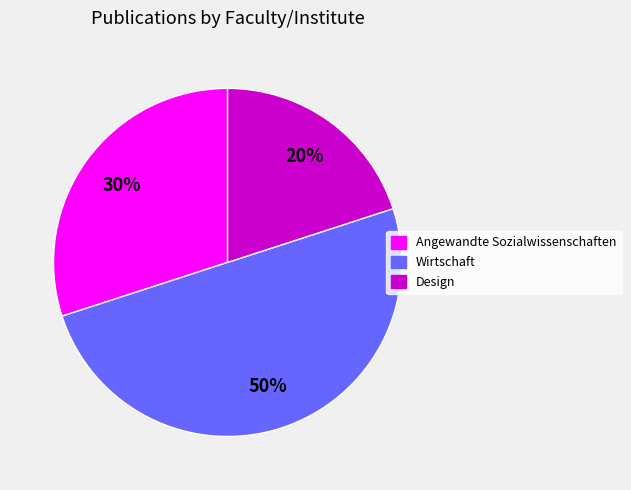

Is the sum of Wirtschaft and Angewandte Sozialwissenschaften greater than half?

Yes